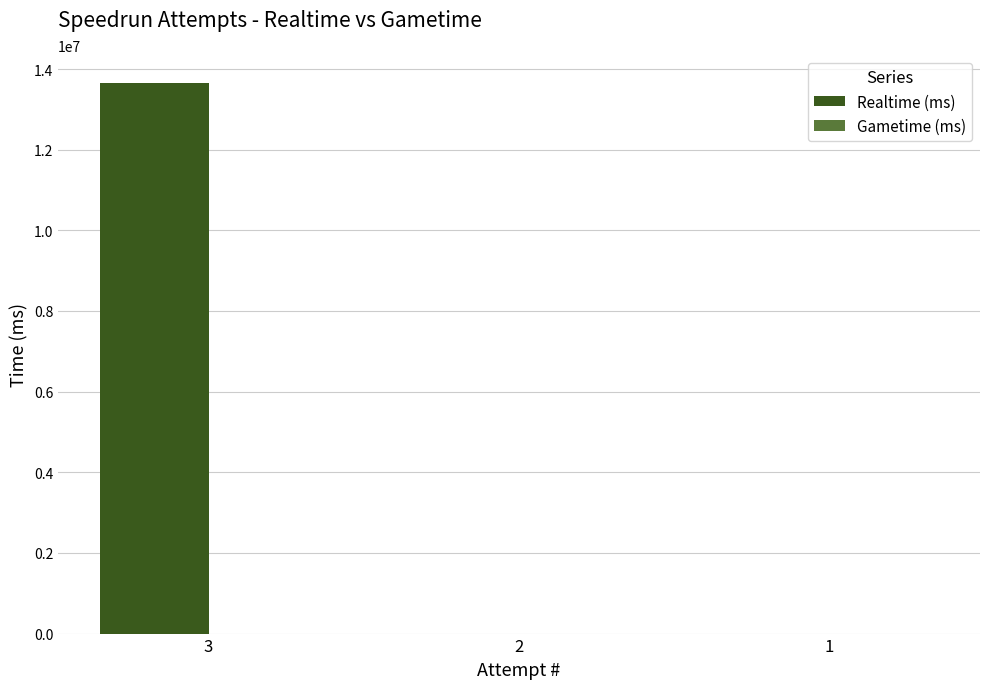

The value at 2 is 6086106. True or false?

False